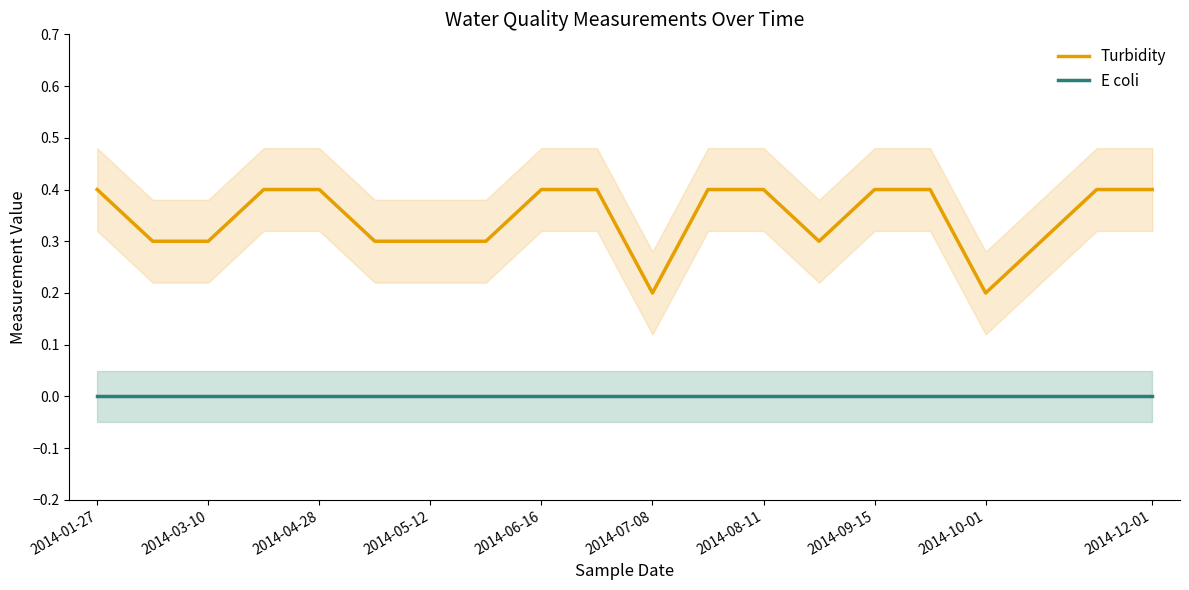

True or false: Turbidity and E coli cross at least once.

False